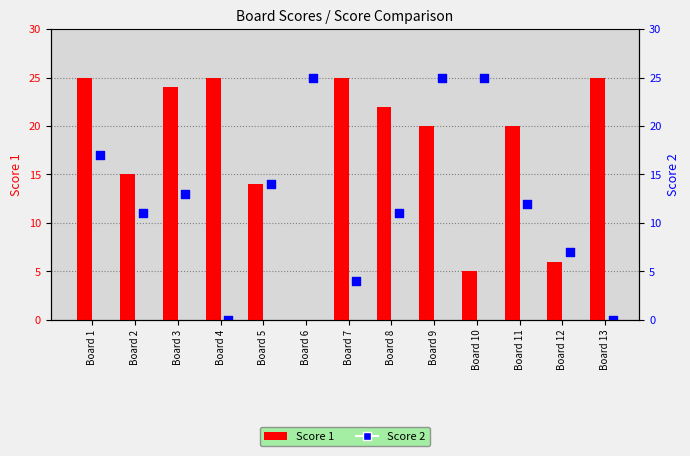

Which series reaches the maximum Y coordinate?

Score 1